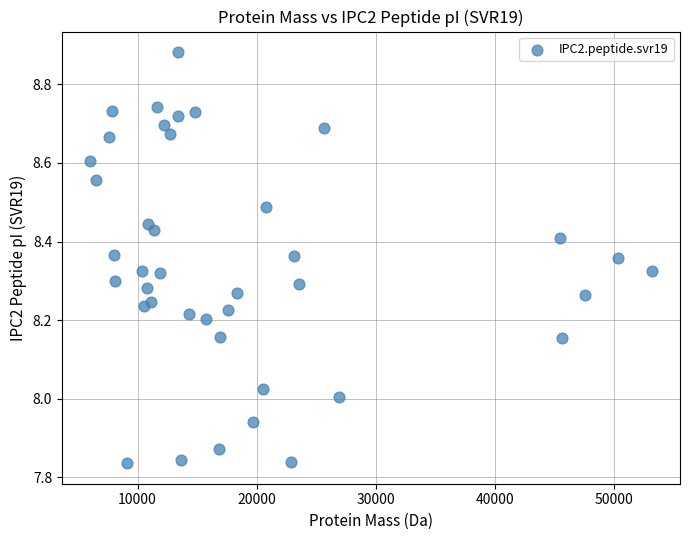

What is the range of X values (max minus min)?

47172.6